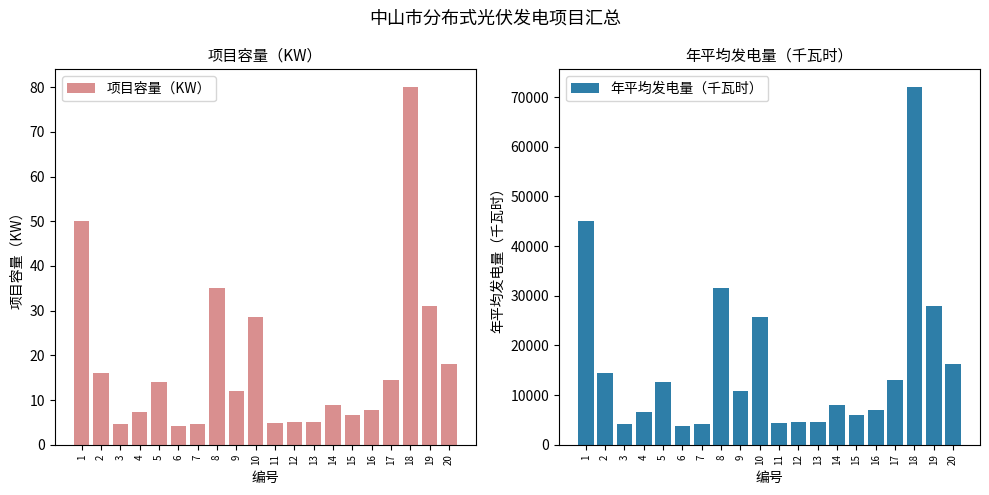

Which label corresponds to the largest value in the chart?

18